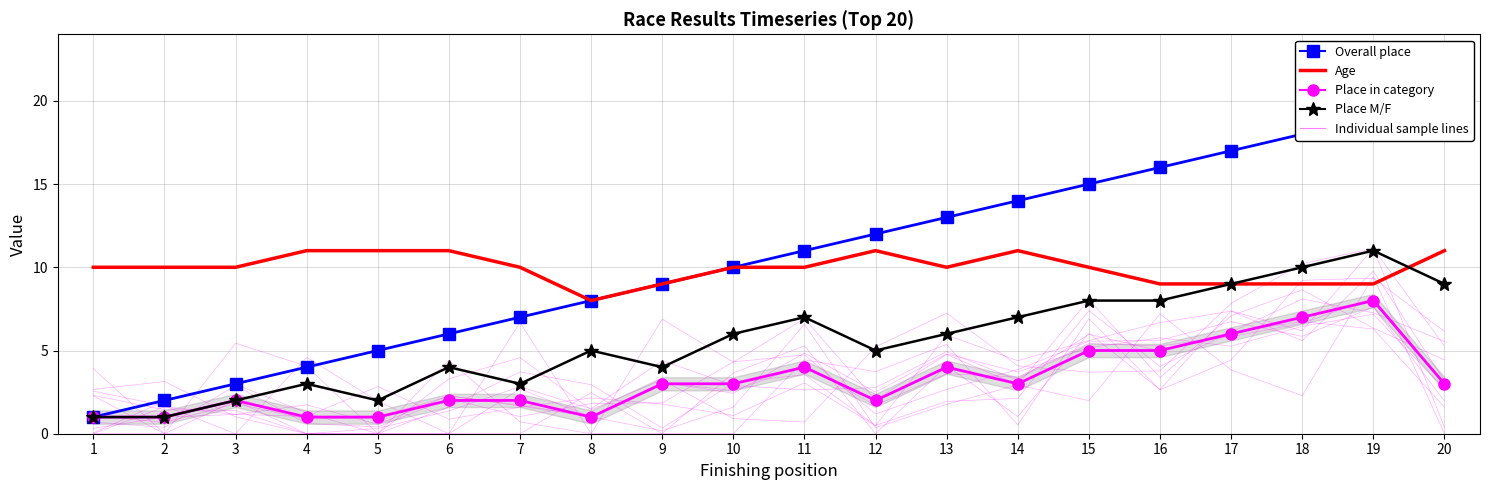

Reading right to left, extract all data points from this chart.

Overall place: 20	19	18	17	16	15	14	13	12	11	10	9	8	7	6	5	4	3	2	1
Age: 11	9	9	9	9	10	11	10	11	10	10	9	8	10	11	11	11	10	10	10
Place in category: 3	8	7	6	5	5	3	4	2	4	3	3	1	2	2	1	1	2	1	1
Place M/F: 9	11	10	9	8	8	7	6	5	7	6	4	5	3	4	2	3	2	1	1